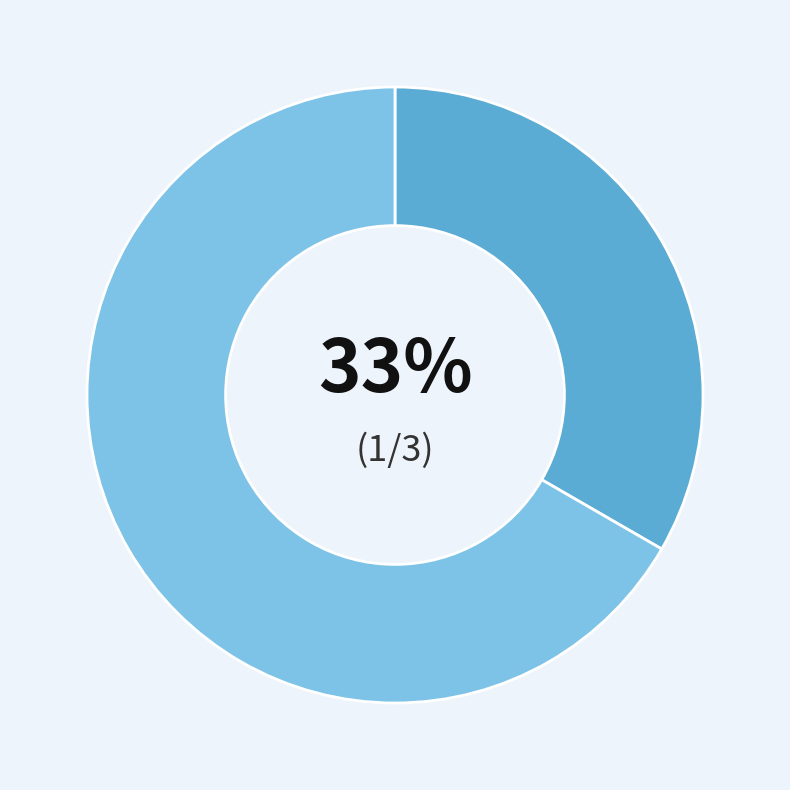

Is there any slice that represents more than half of the pie?

Yes